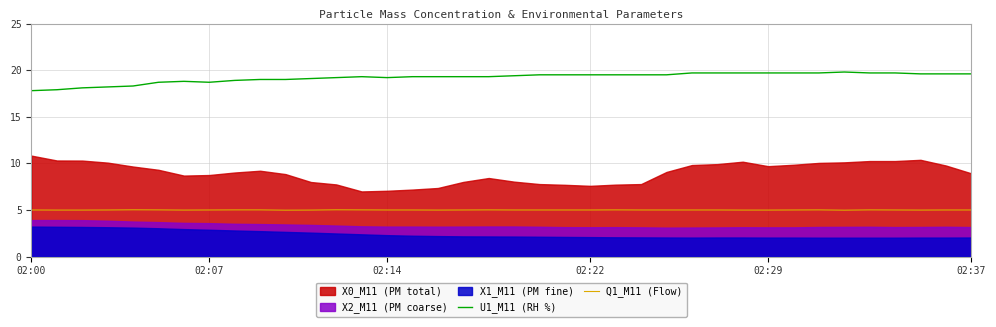

True or false: U1_M11 (RH %) and Q1_M11 (Flow) intersect in this chart.

False